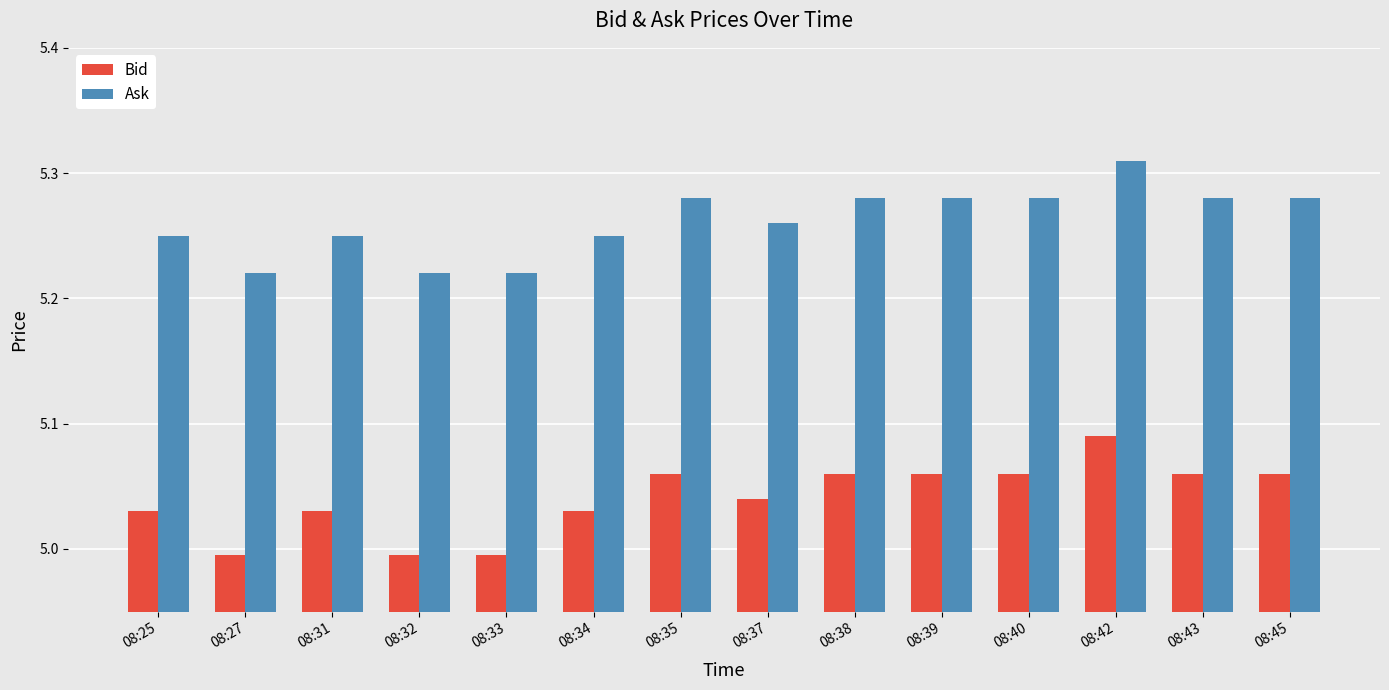

Rank the series by their average value, from highest to lowest.

Ask, Bid